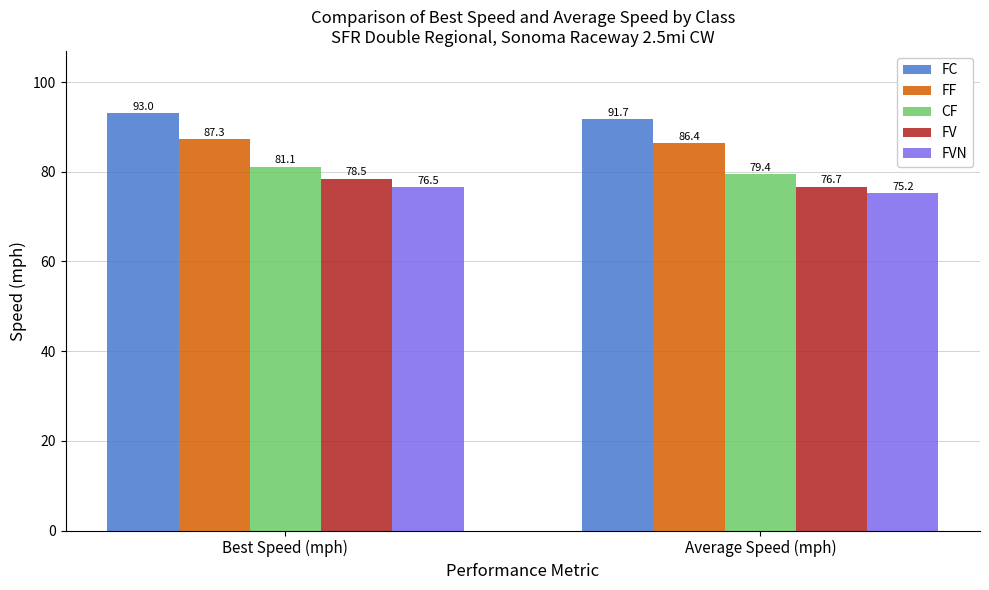

Is it true that FVN equals 75.2 at Average Speed (mph)?

True